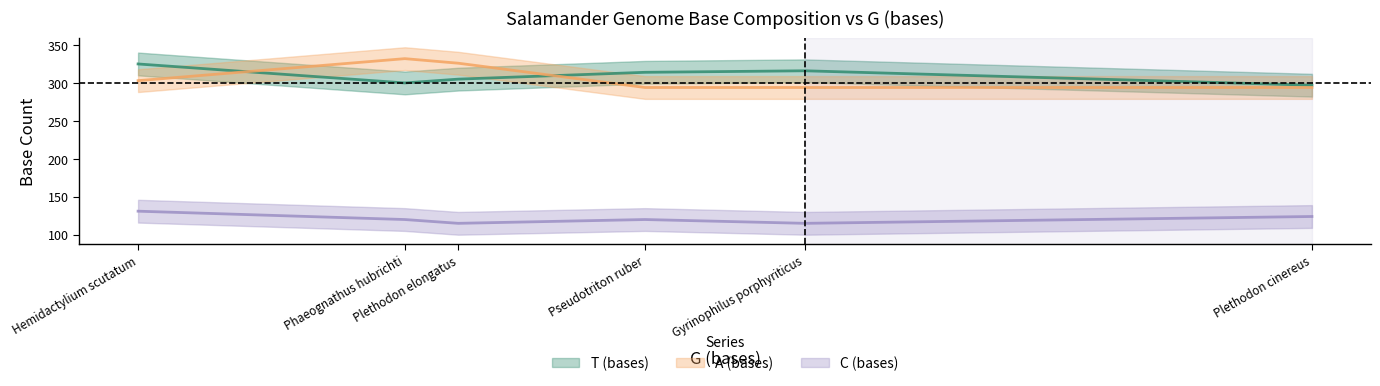

Which series ends up on top after the final intersection of A (bases) and T (bases)?

T (bases)